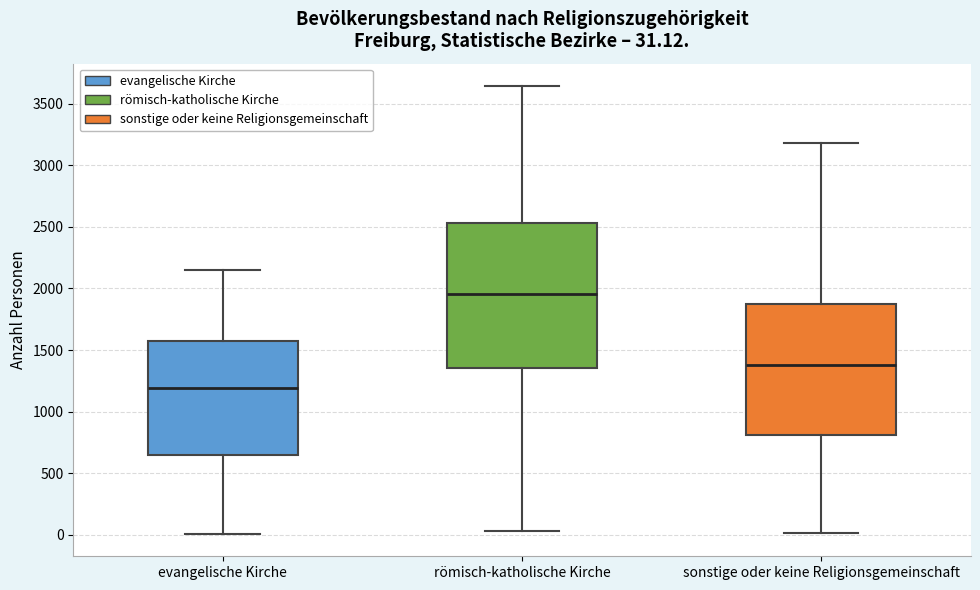

Which box is the tallest, from its lower edge to its upper edge?

römisch-katholische Kirche